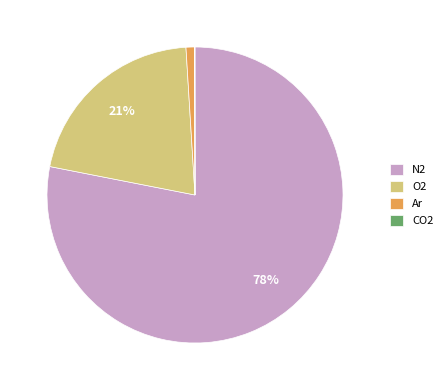

Between O2 and N2, which is larger?

N2